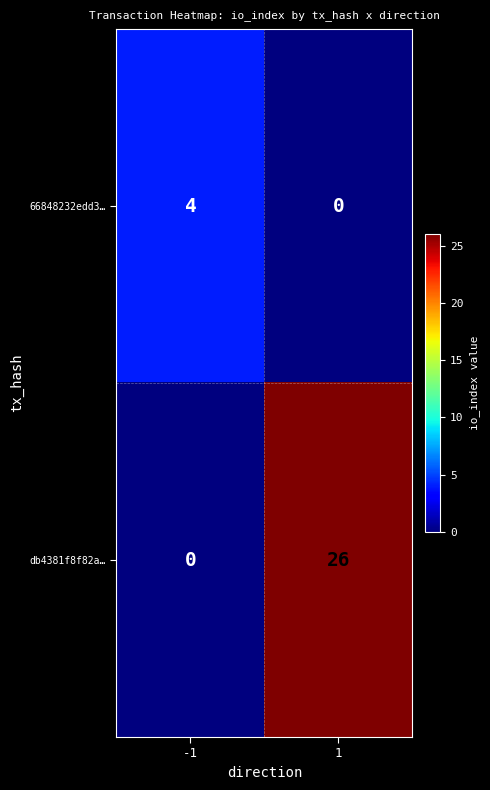

Rank the series by their maximum value, from highest to lowest.

db4381f8f82a…, 66848232edd3…